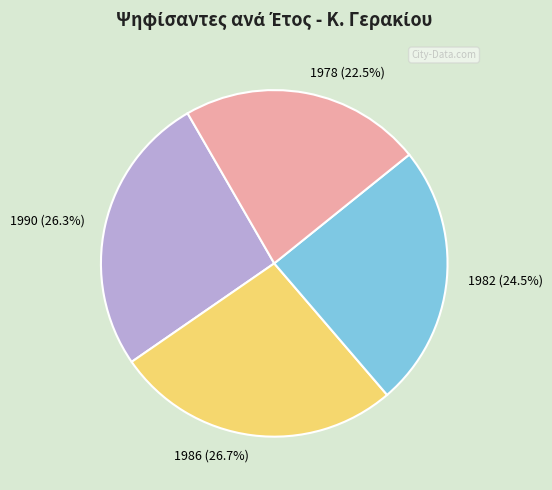

Is it true that 1986 is 27% of the pie?

True